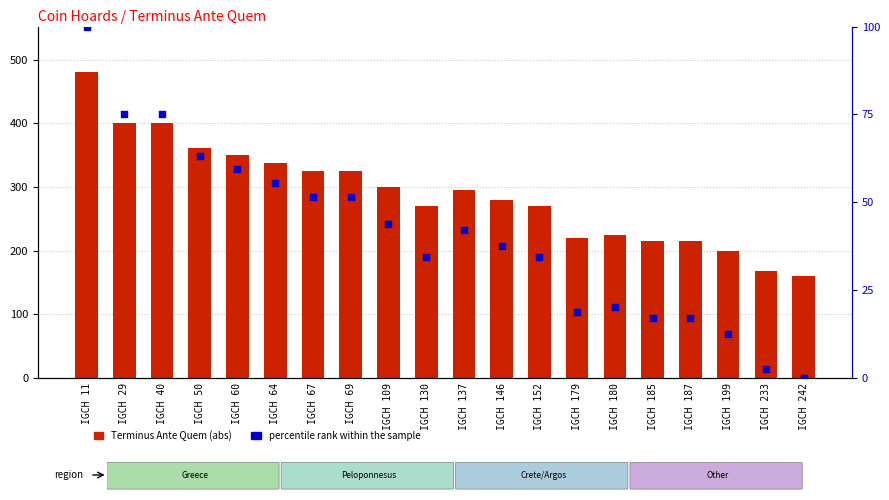

Which series contains the lowest Y value?

percentile rank within the sample